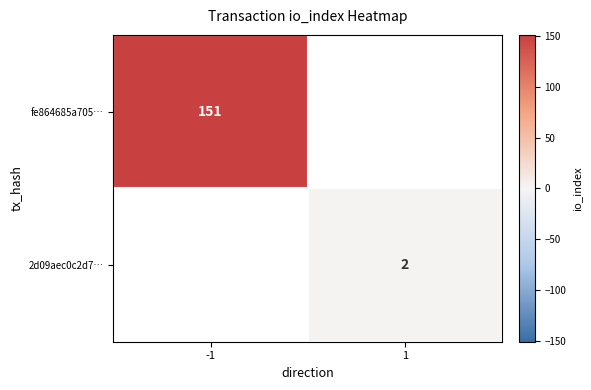

Is the value of fe864685a705… at -1 greater than the value of 2d09aec0c2d7… at 1?

Yes